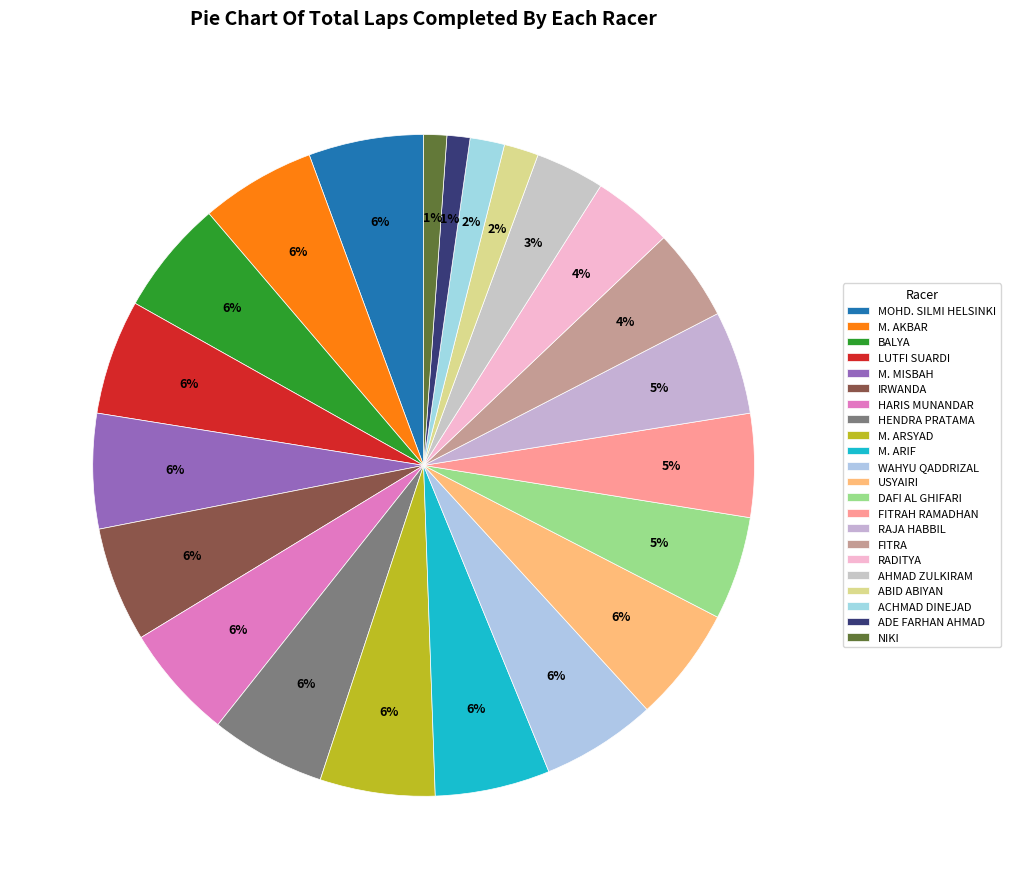

How many segments does this pie chart have?

22